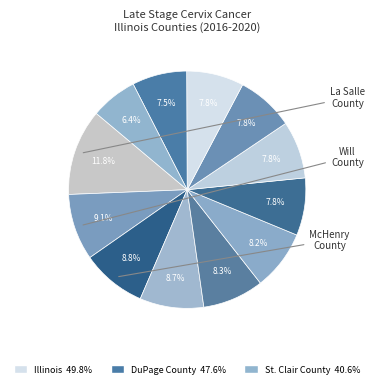

What is the largest slice in the pie chart?

La Salle County